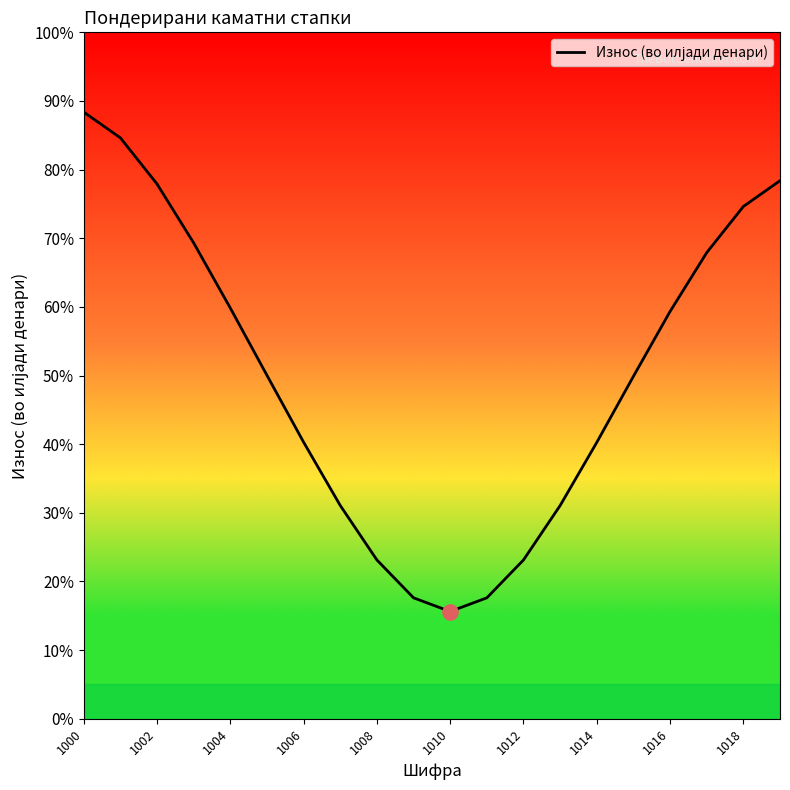

What is the difference between the maximum and minimum values?

72.8